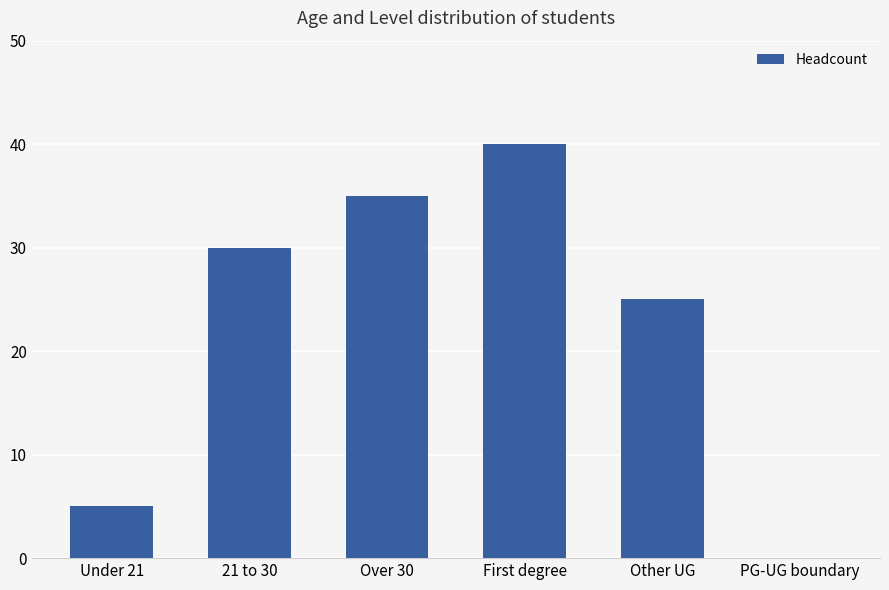

The value at First degree is 53. True or false?

False